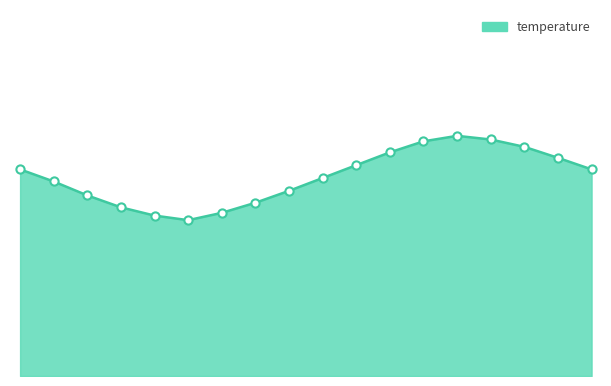

Is this an area chart (filled region under the line)?

Yes